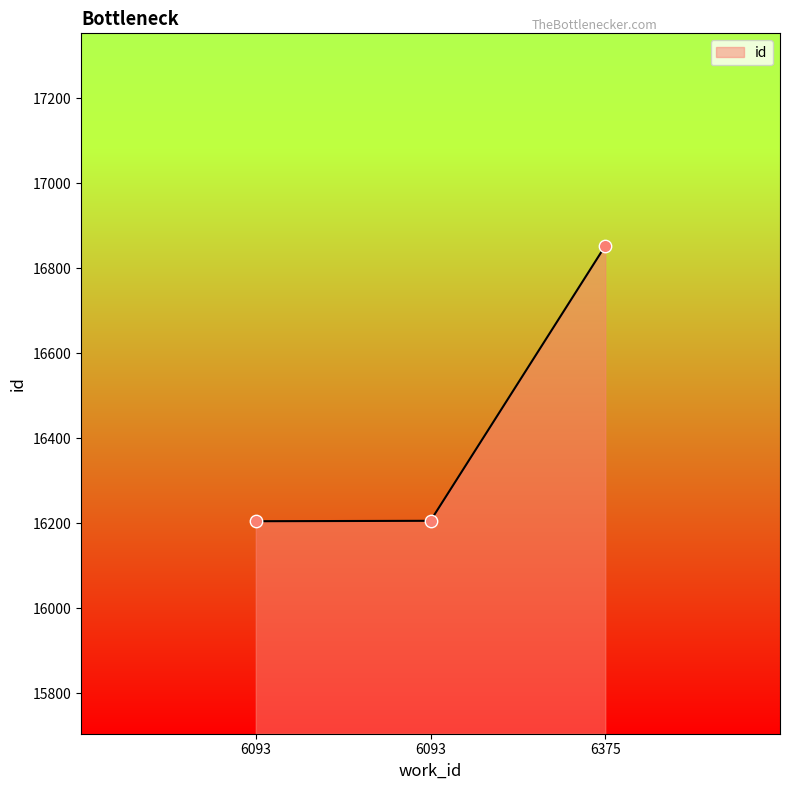

What is the change in value from 6093 to 6375?

+647